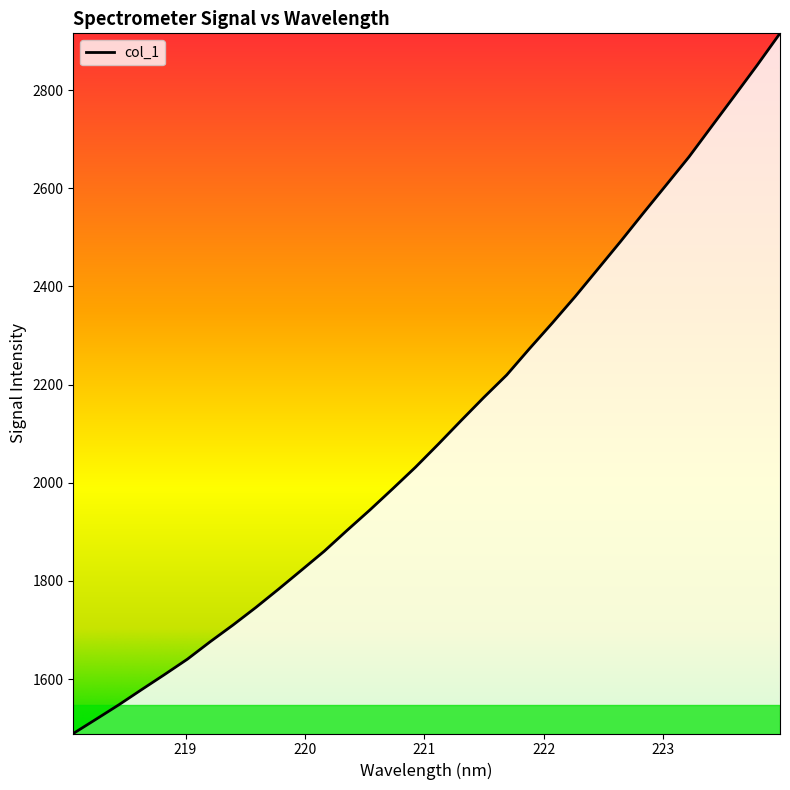

How many series are shown in this chart?

1